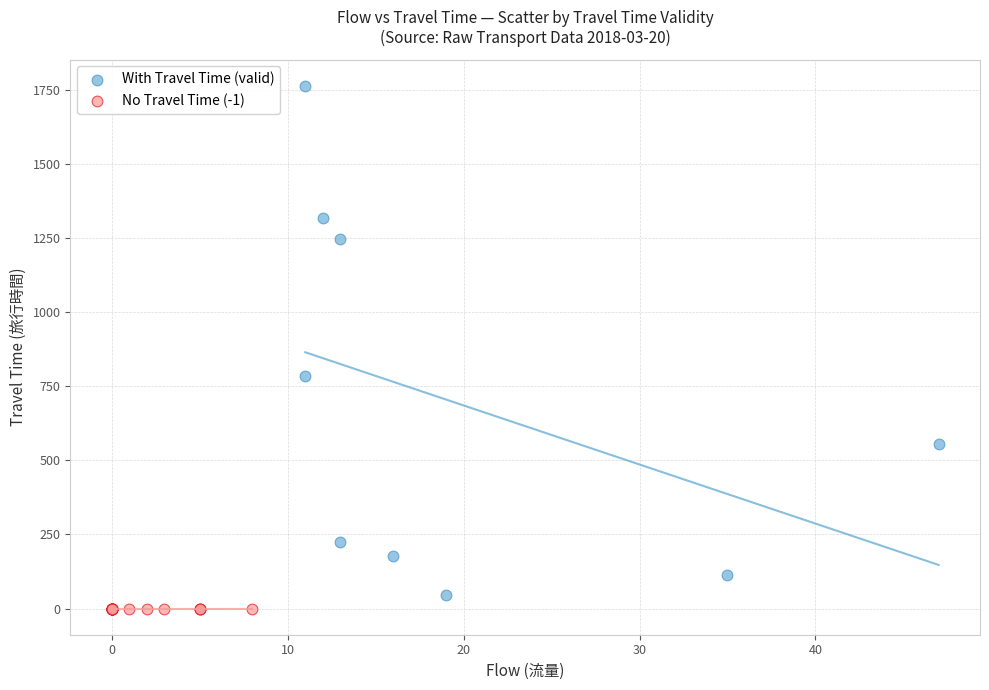

What are all the series names shown in the legend?

With Travel Time (valid), No Travel Time (-1)